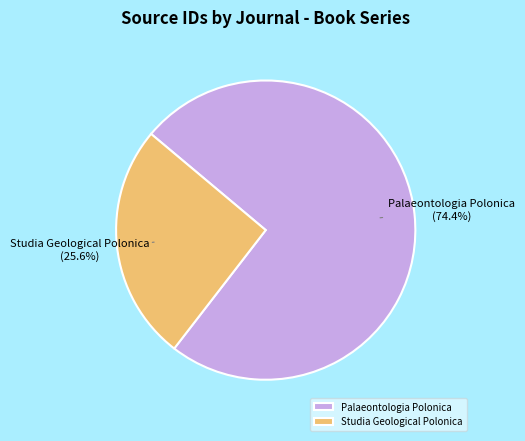

Approximately how many times larger is the value at Palaeontologia Polonica compared to Studia Geological Polonica?

2.9